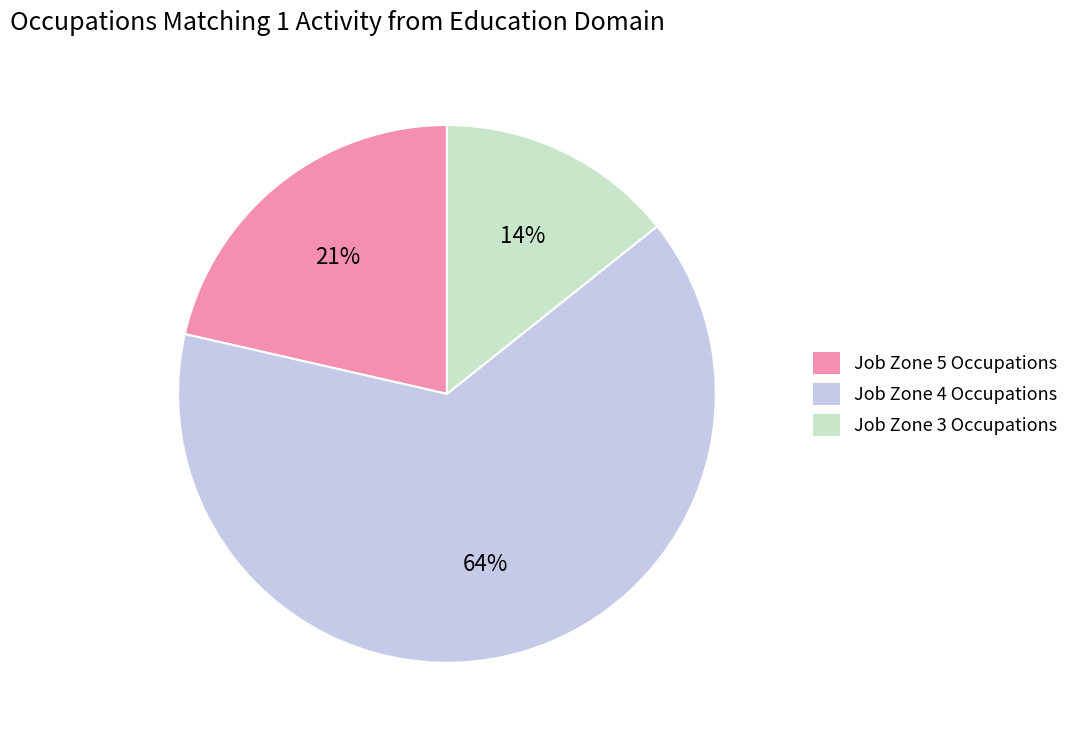

Which has a higher value, Job Zone 3 Occupations or Job Zone 5 Occupations?

Job Zone 5 Occupations